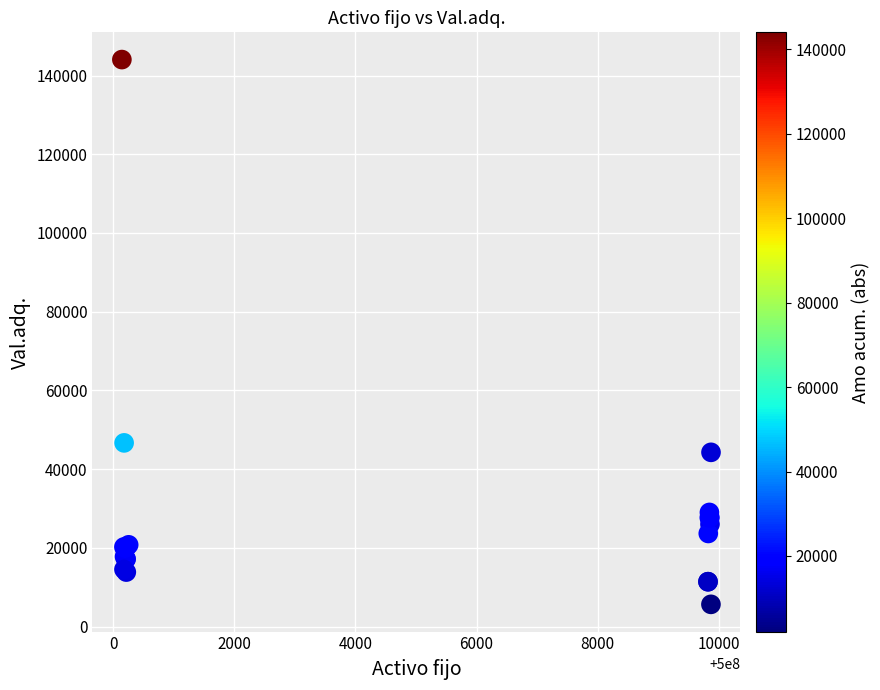

What Y value in the scatter plot is closest to 74853?

46671.2